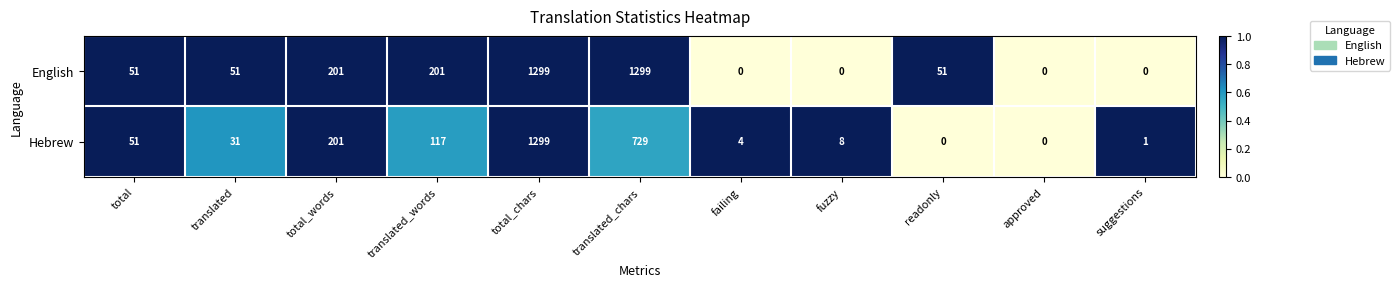

At which category is the sum across all series the highest?

total_chars